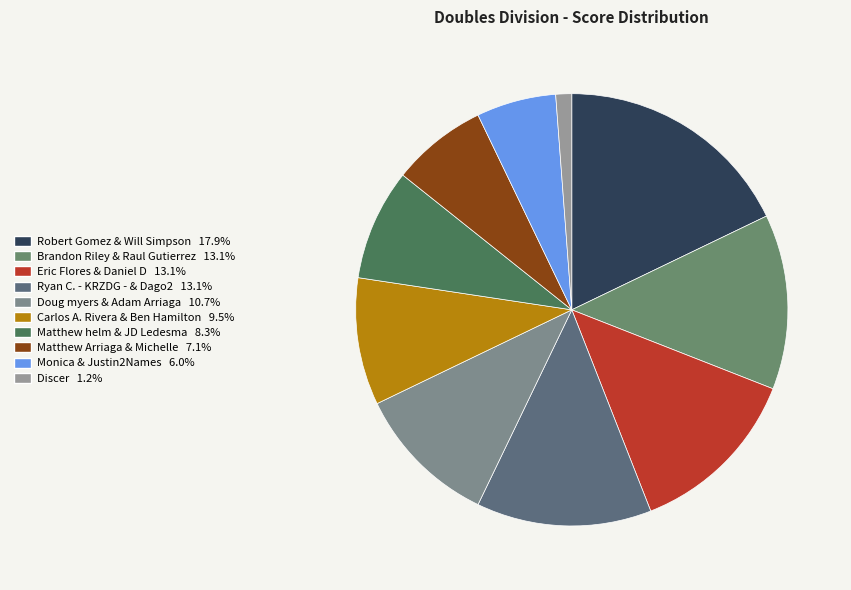

What percentage do Matthew helm & JD Ledesma and Robert Gomez & Will Simpson together represent?

26.2%